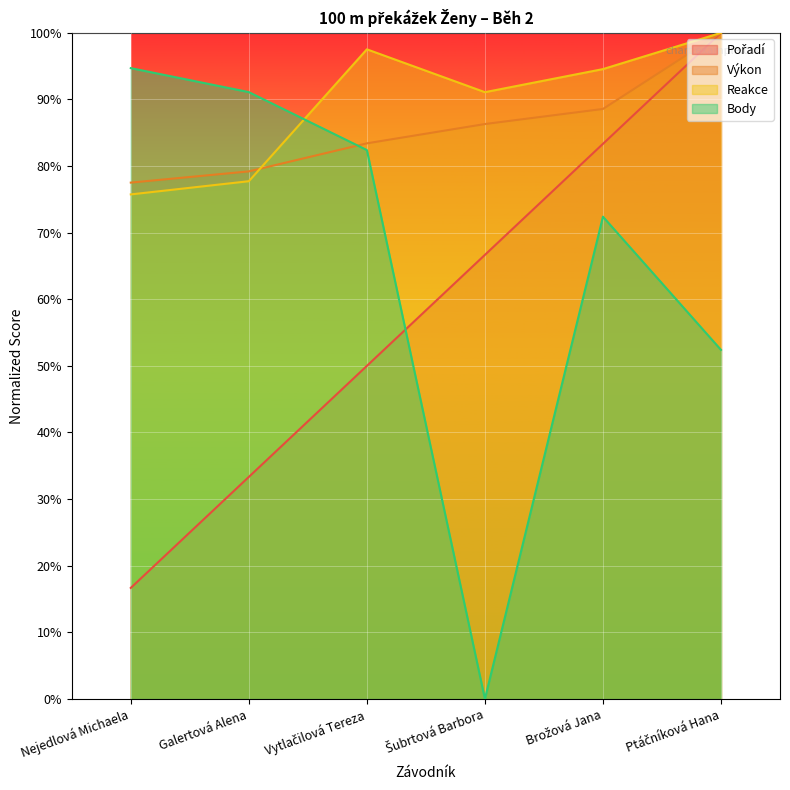

Which category has the highest value across all series?

Ptáčníková Hana